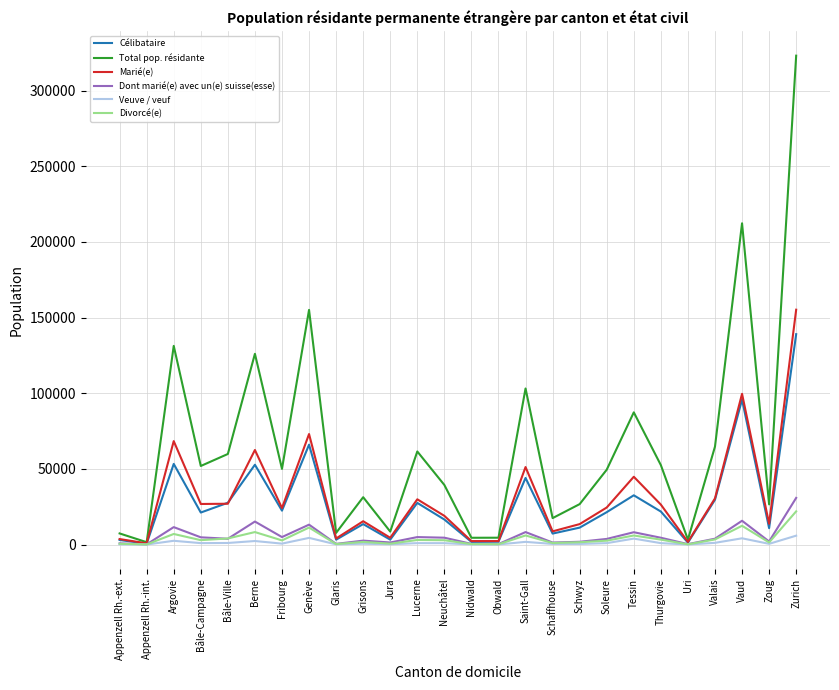

Is the value of Dont marié(e) avec un(e) suisse(esse) at Jura greater than the value of Marié(e) at Schwyz?

No